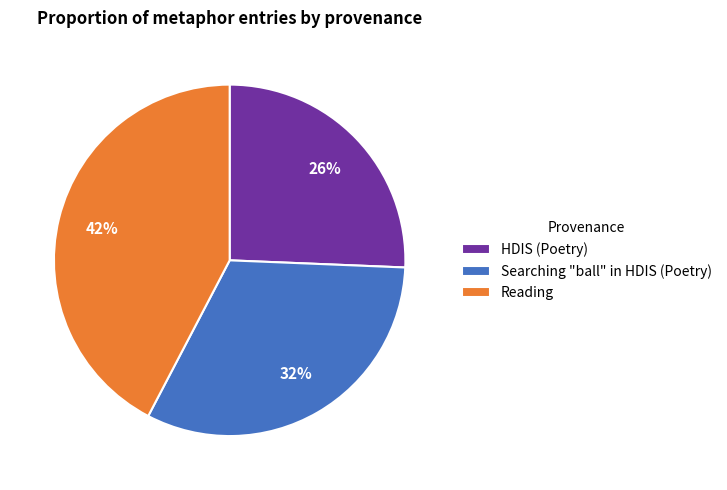

Count the number of slices in the pie.

3